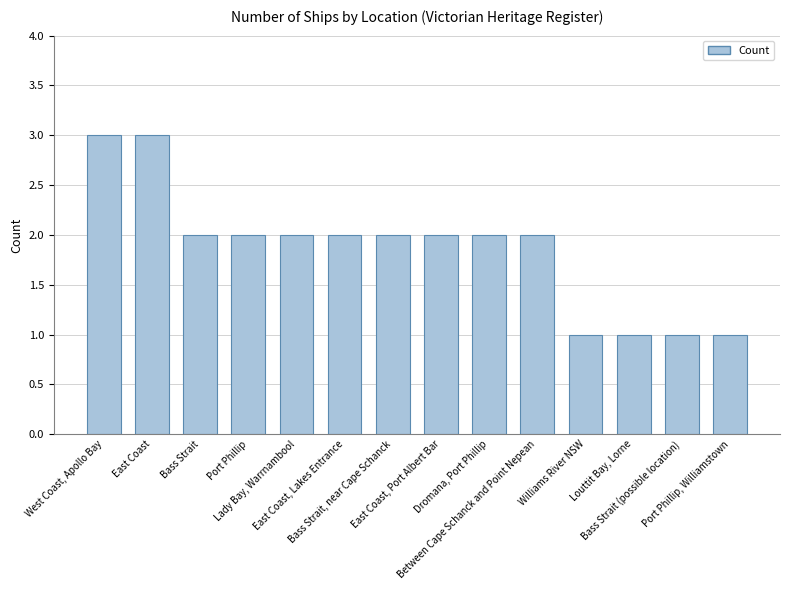

What is the maximum value shown in the chart?

3